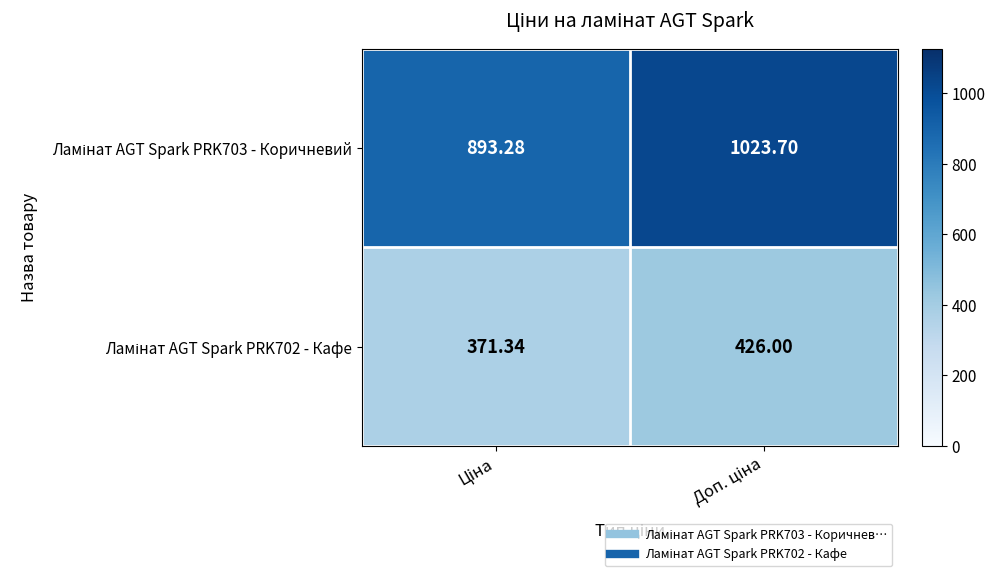

What is the greatest value displayed?

1023.7